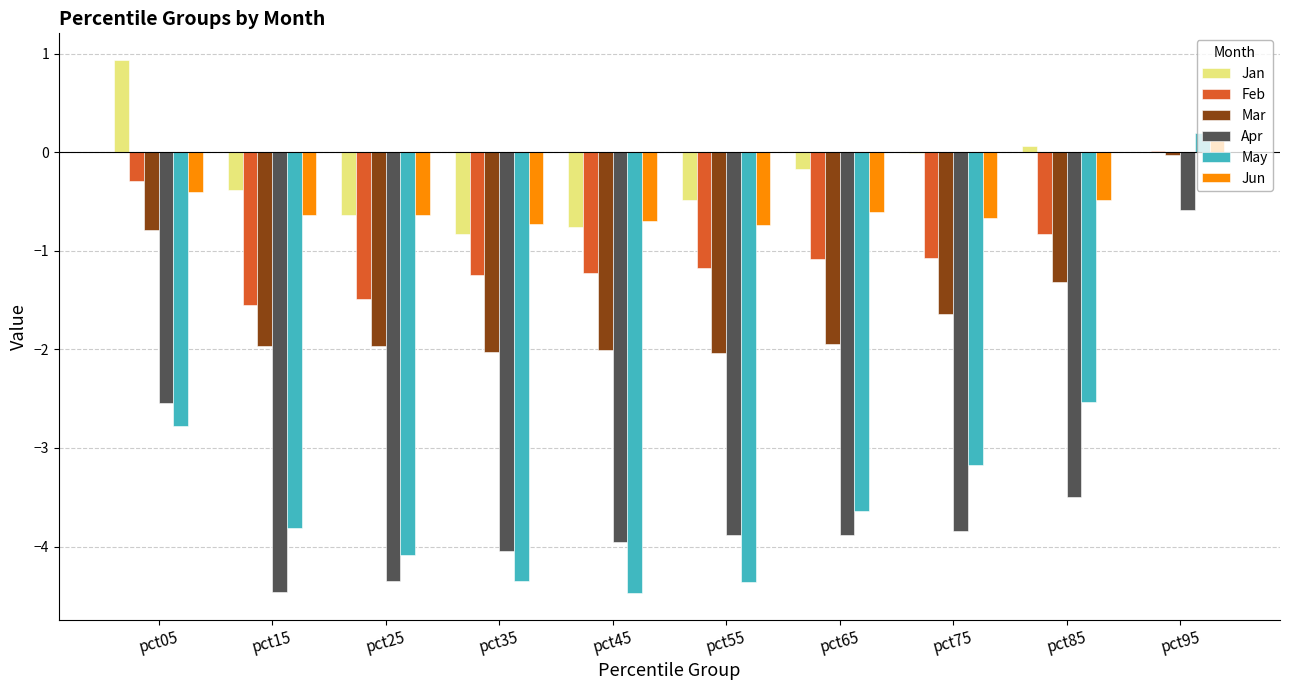

What is the greatest value displayed?

0.9